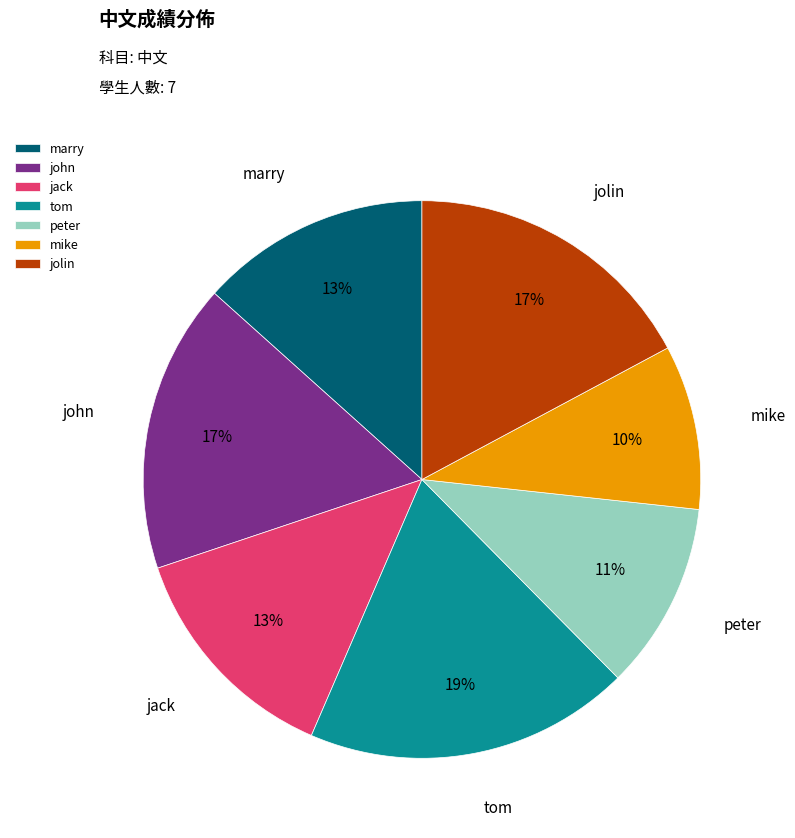

What is the ratio of the value at mike to the value at peter?

0.9